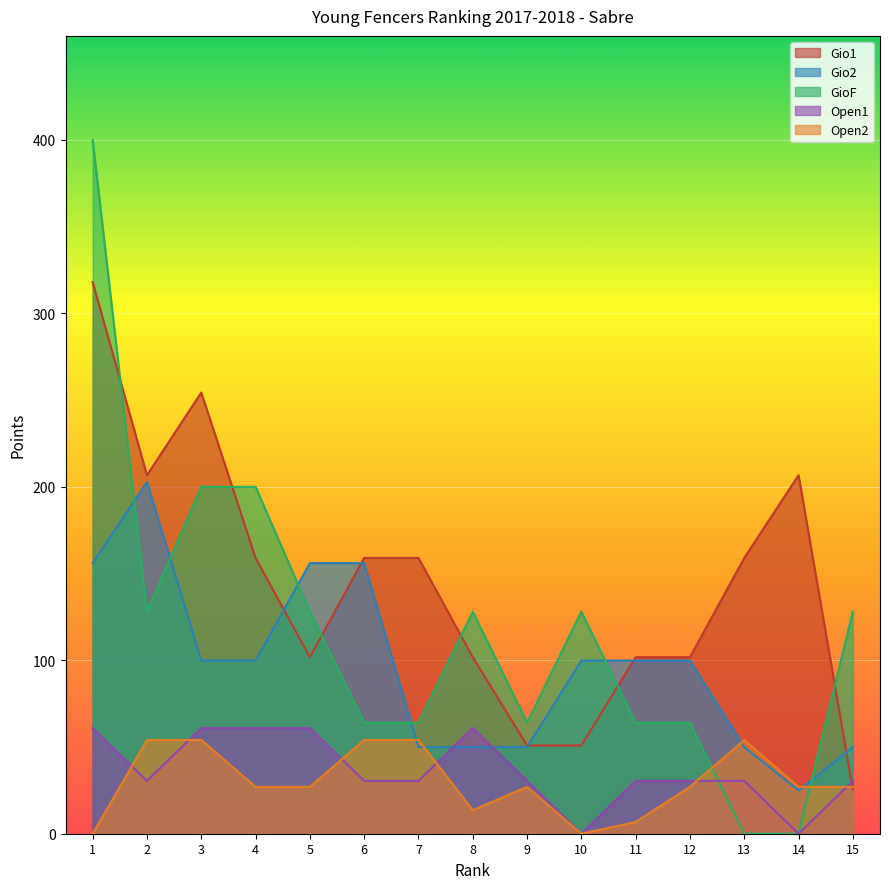

What is the maximum value for GioF?

400.0